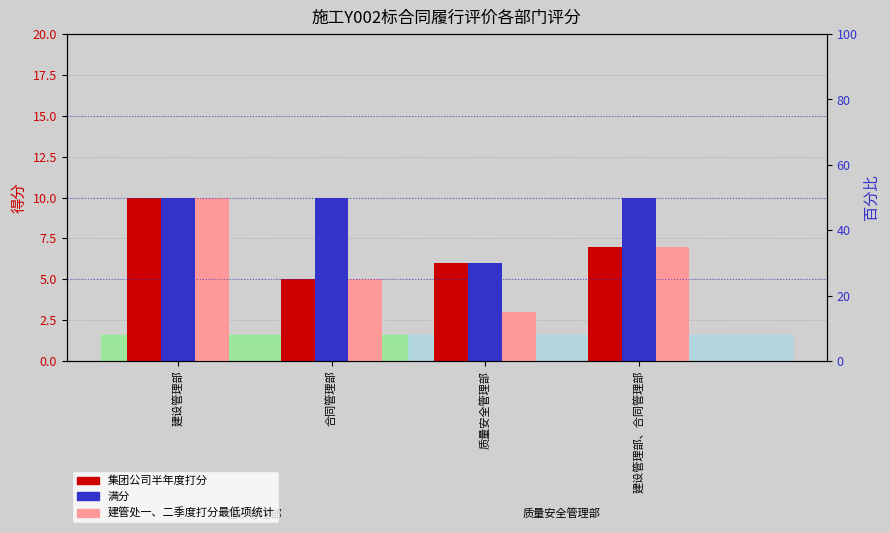

Between 建设管理部、合同管理部 and 建设管理部, which is larger?

建设管理部